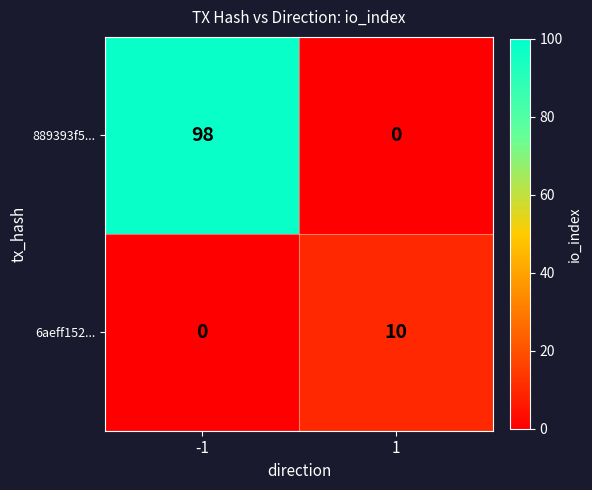

At 1, list the series in order from smallest to largest.

889393f5..., 6aeff152...